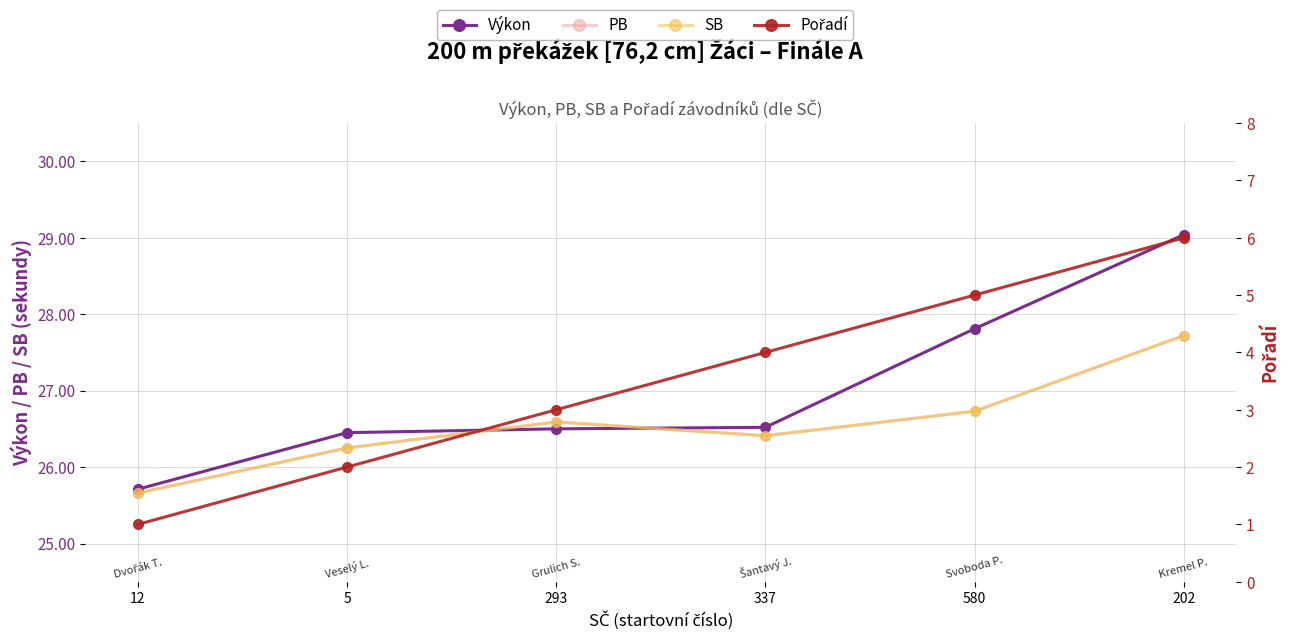

Between 293 and 12, which is larger?

293